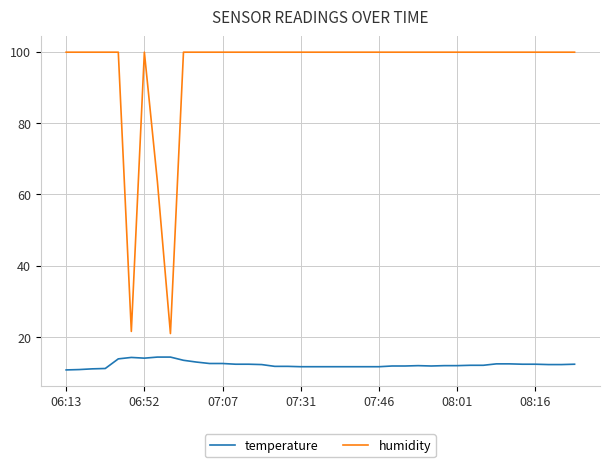

Rank the series by their maximum value, from lowest to highest.

temperature, humidity